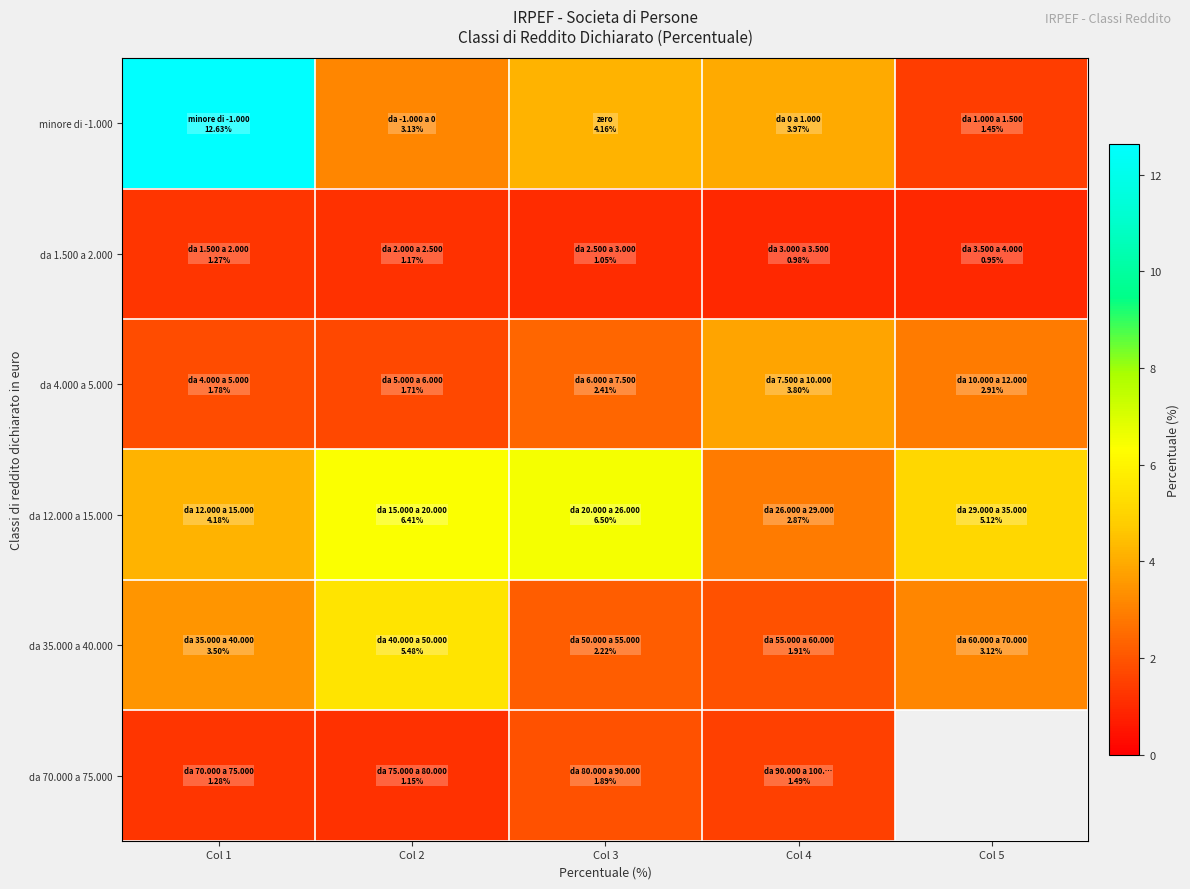

At which label is da 1.500 a 2.000 closest to 1?

Col 4